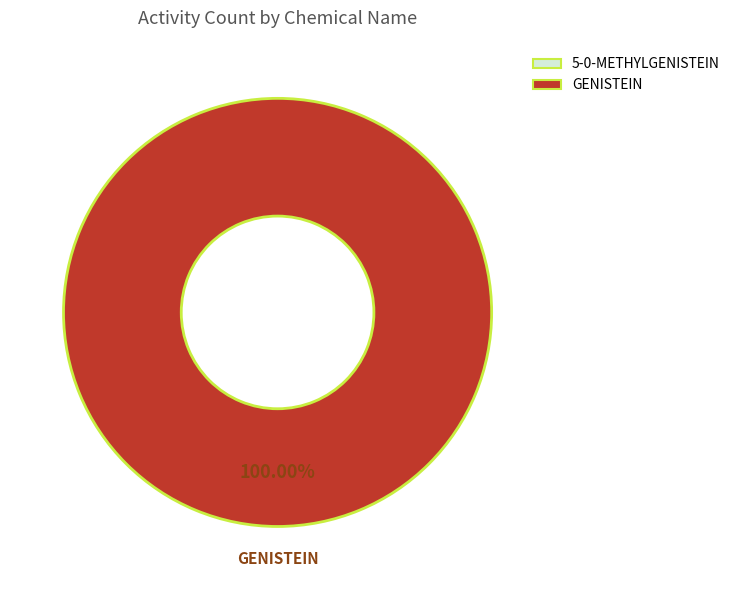

How many segments does this pie chart have?

1